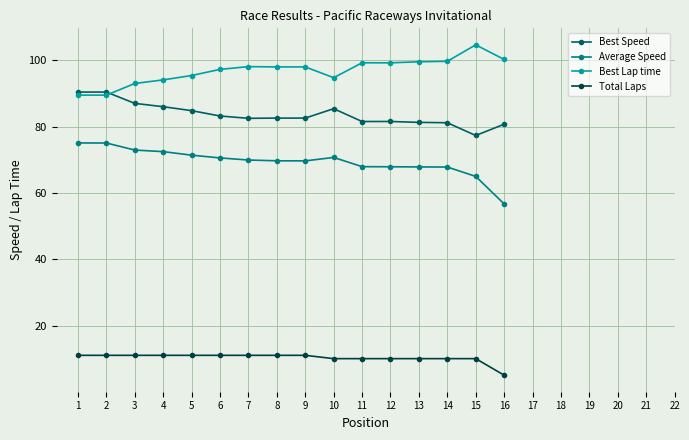

How many lines are shown in the chart?

4